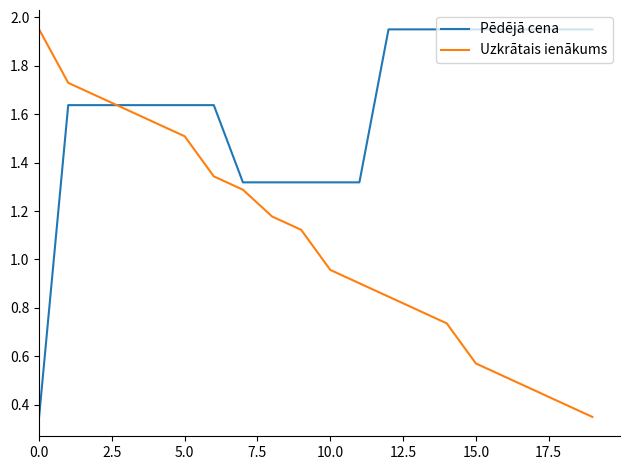

Which series has the largest total across all categories?

Pēdējā cena